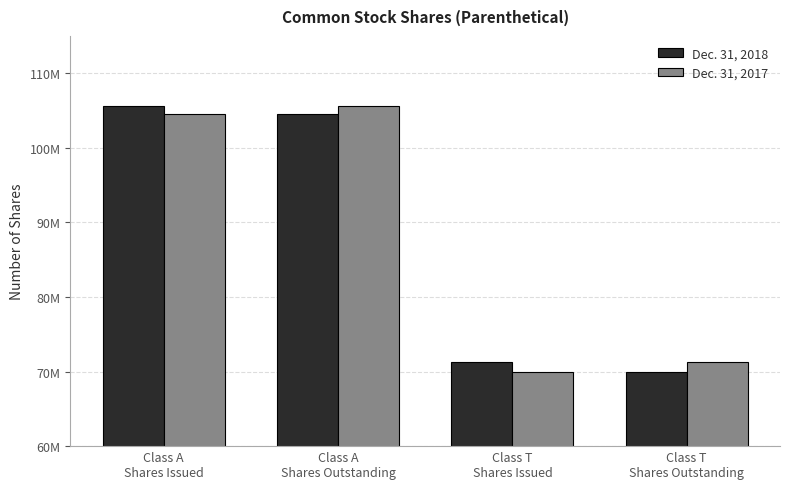

True or false: Dec. 31, 2017 has a value of 69925000 at Class T
Shares Issued.

True